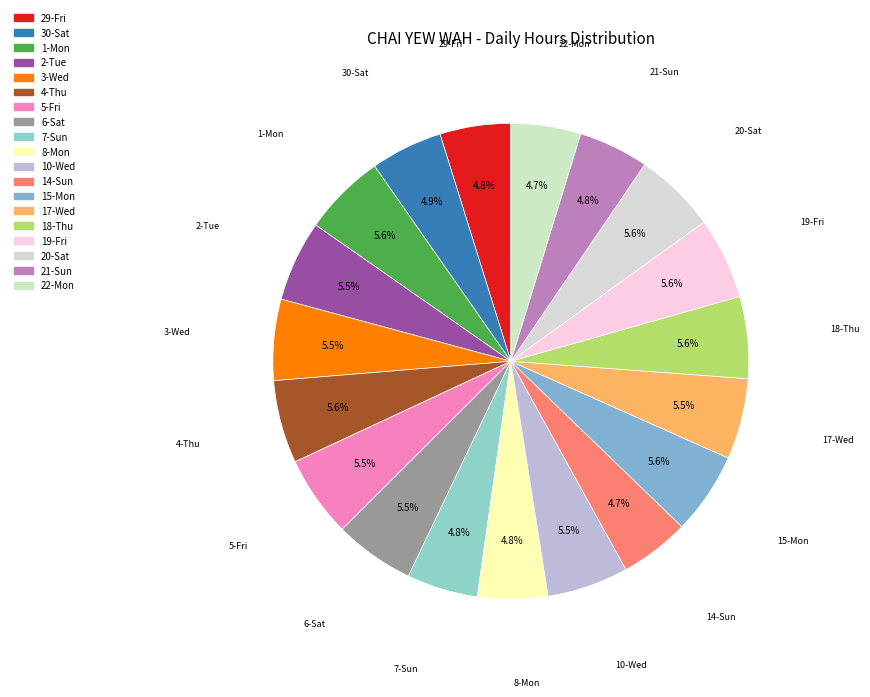

To the nearest percent, what is the average slice percentage?

5%